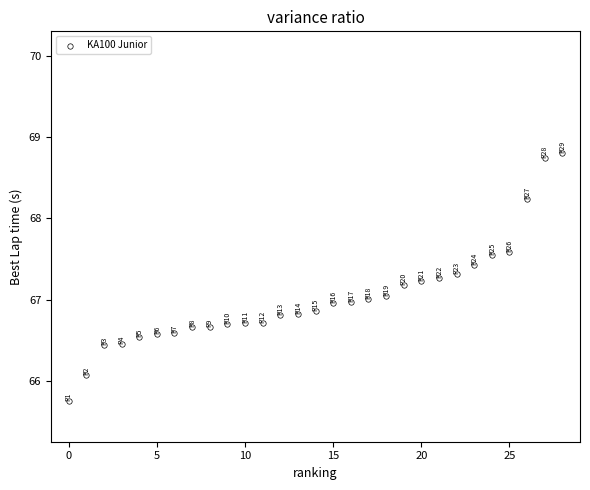

What is the range of Y values (max minus min)?

3.0